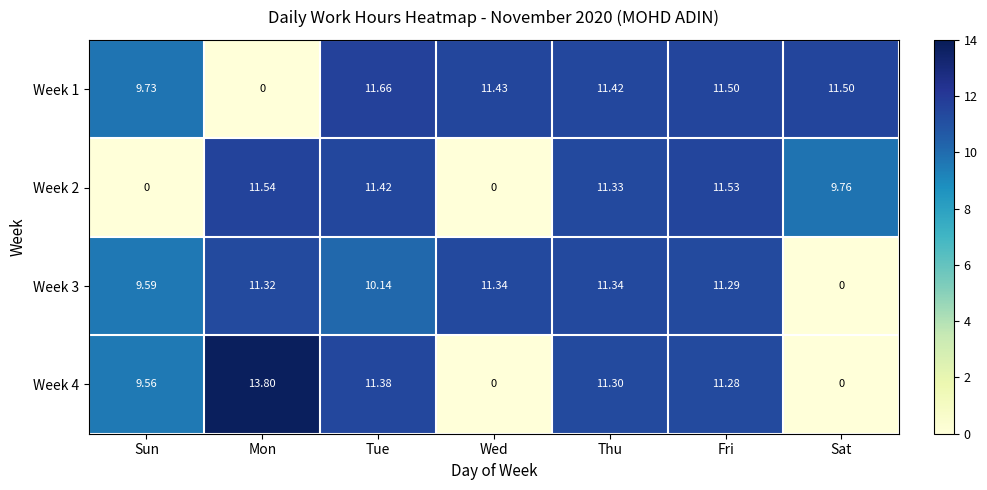

At which category does the chart reach its peak across all series?

Mon